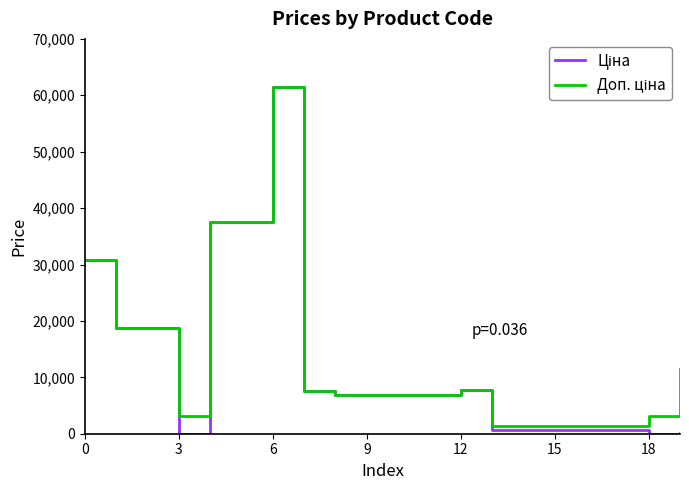

Does the chart display data point markers on the line(s)?

No